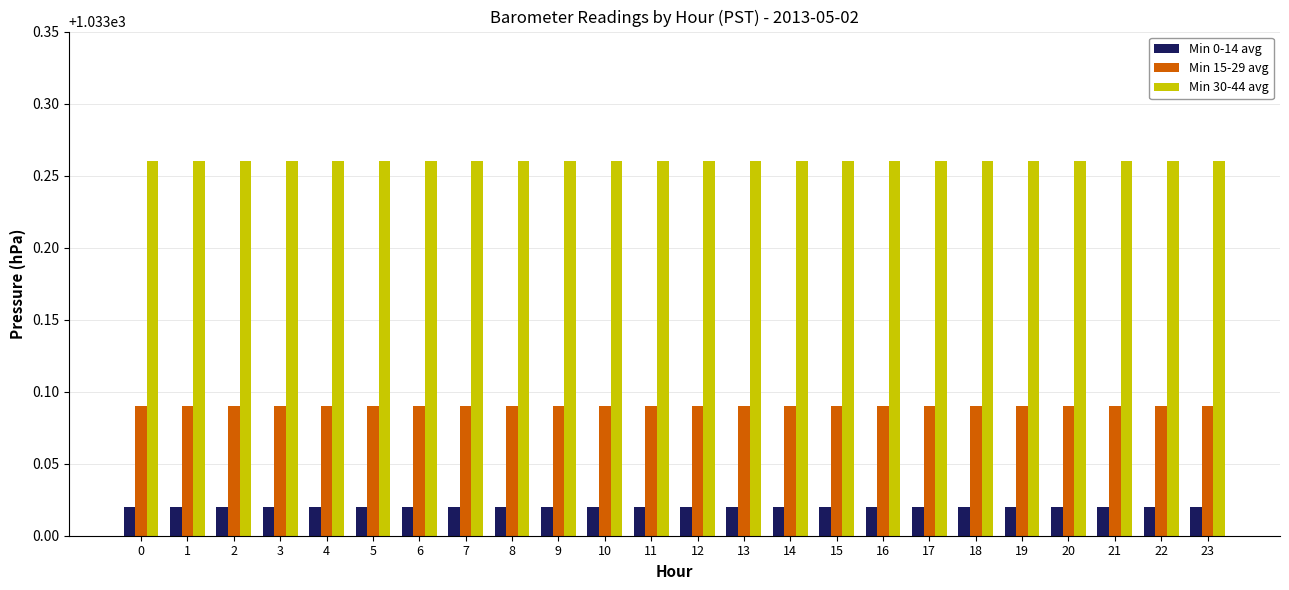

What are all the series names shown in the legend?

Min 0-14 avg, Min 15-29 avg, Min 30-44 avg